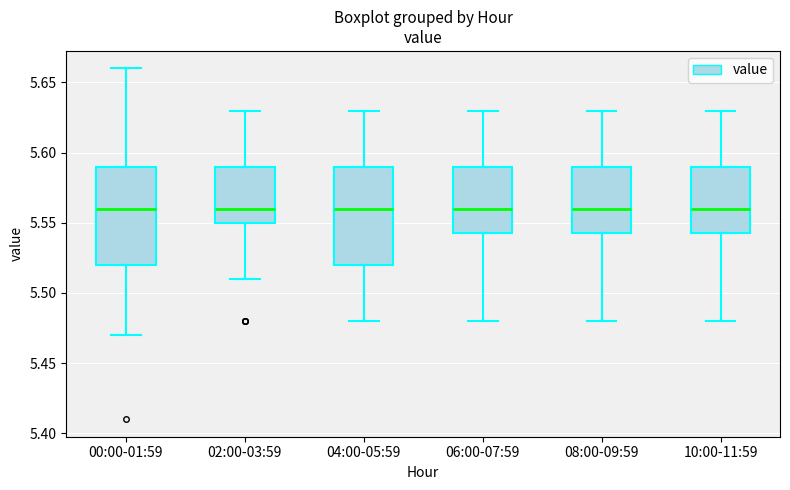

Reading left to right, transcribe this box plot: for each box, give where its median line is, the range the box spans, and where its two whiskers end, as read against the y-axis. The values are not printed on the chart, so give them approximately, as read against the axis.

00:00-01:59: median 5.560, box 5.520 to 5.590, whiskers 5.470 to 5.660
02:00-03:59: median 5.560, box 5.550 to 5.590, whiskers 5.510 to 5.630
04:00-05:59: median 5.560, box 5.520 to 5.590, whiskers 5.480 to 5.630
06:00-07:59: median 5.560, box 5.545 to 5.590, whiskers 5.480 to 5.630
08:00-09:59: median 5.560, box 5.545 to 5.590, whiskers 5.480 to 5.630
10:00-11:59: median 5.560, box 5.545 to 5.590, whiskers 5.480 to 5.630